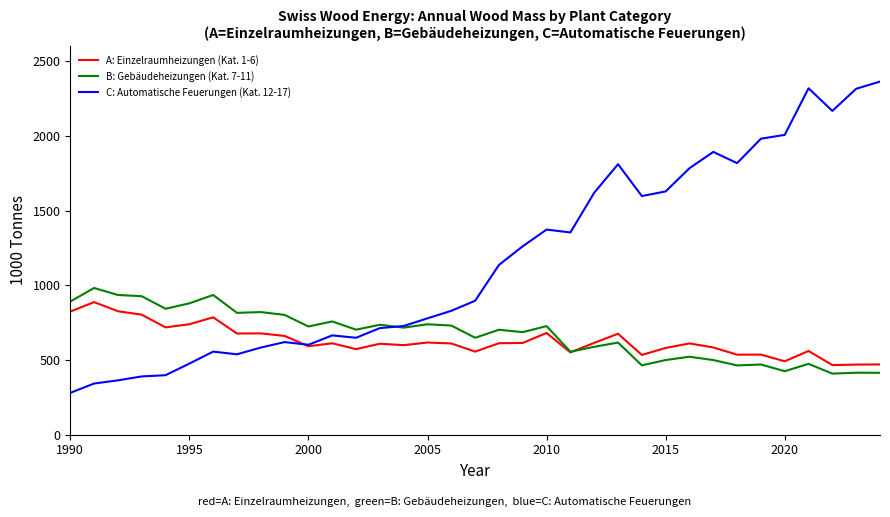

Which series has the largest range (max minus min)?

C: Automatische Feuerungen (Kat. 12-17)